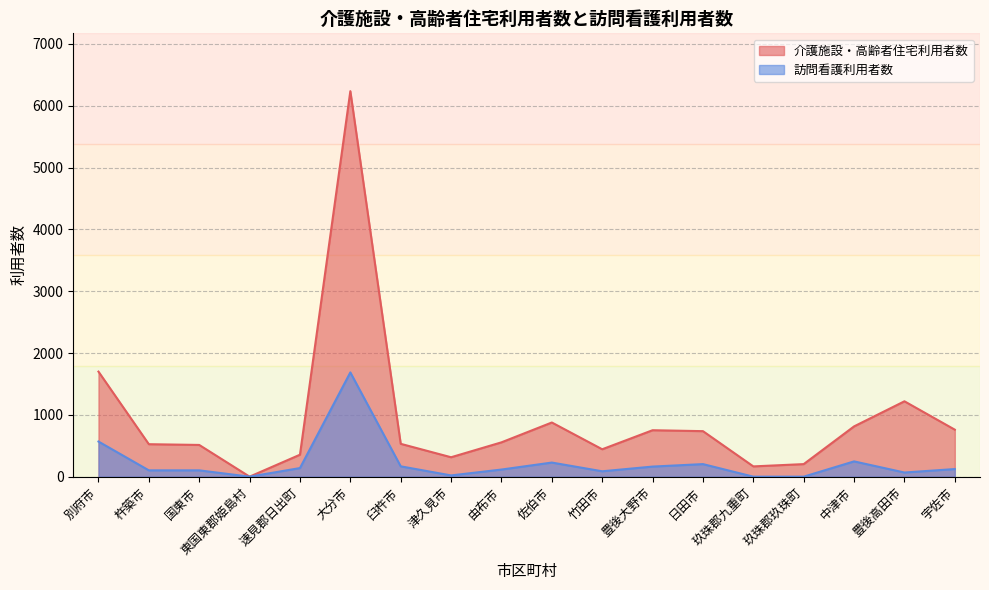

Does the chart display data point markers on the line(s)?

No